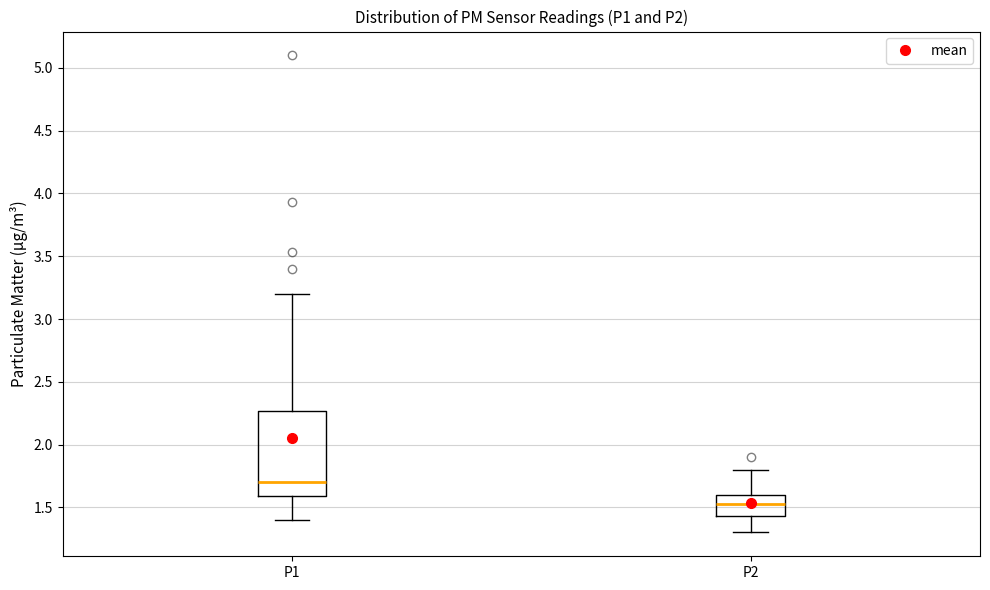

Which box has the highest median line?

P1